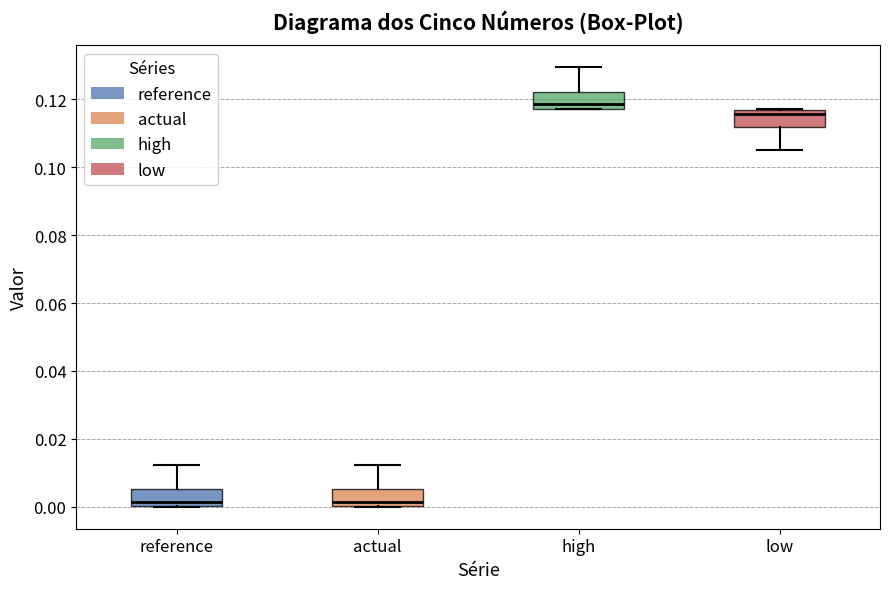

Where is the upper edge of the box for reference on the y-axis? The values are not printed on the chart, so give them approximately, as read against the axis.

0.006